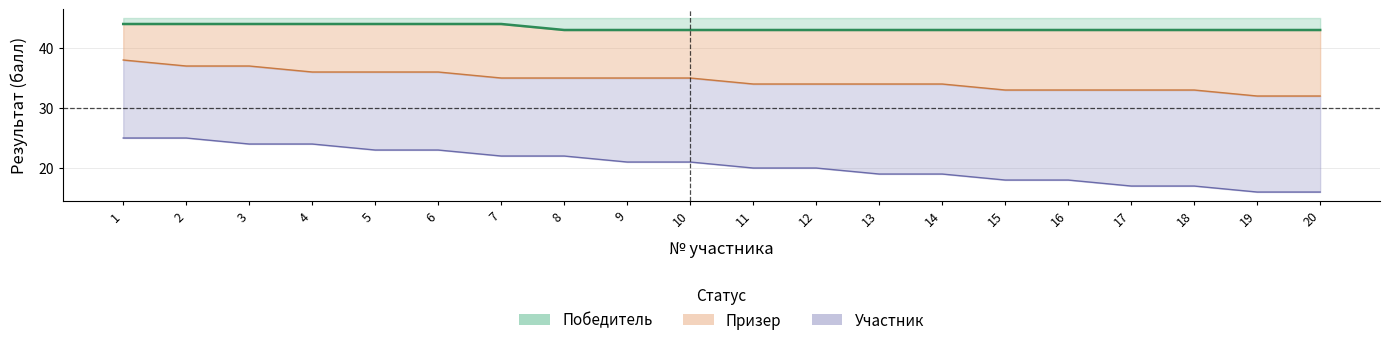

What is the difference between the maximum and minimum values in the Призер series?

6